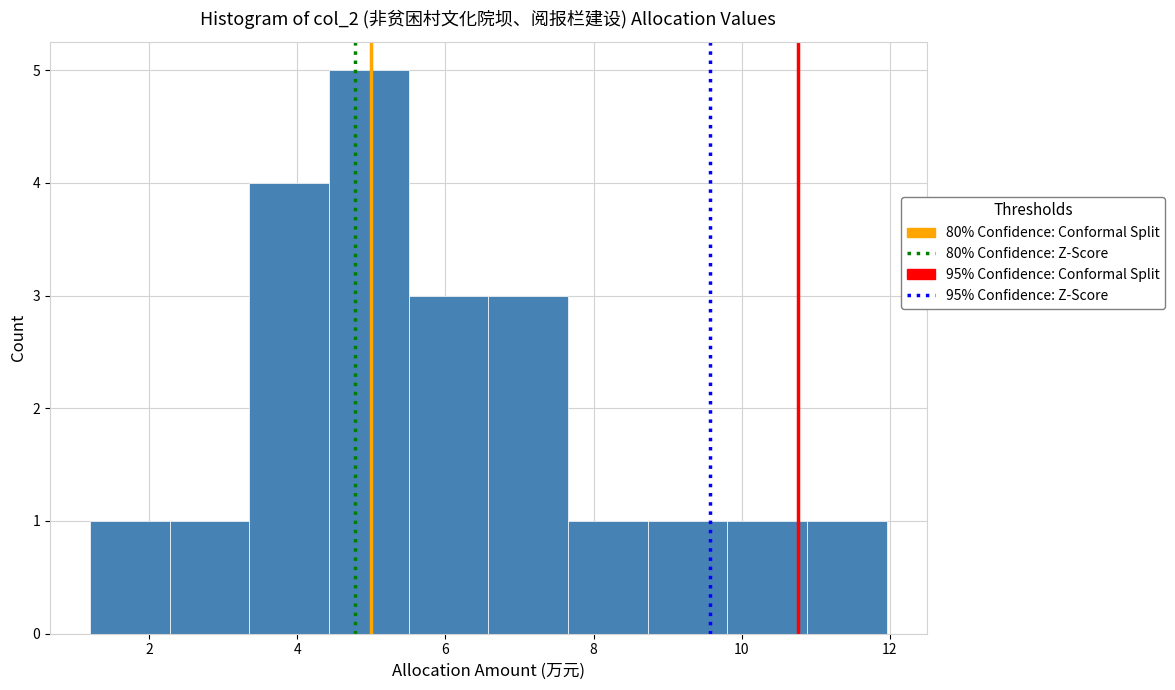

Reading left to right, transcribe this chart: for each bar, give the range it covers on the x-axis and its height. Neither the bar edges nor the heights are printed on the chart, so give them approximately, as read against the axes.

1.2 to 2.2: 1
2.2 to 3.4: 1
3.4 to 4.4: 4
4.4 to 5.6: 5
5.6 to 6.6: 3
6.6 to 7.6: 3
7.6 to 8.8: 1
8.8 to 9.8: 1
9.8 to 10.8: 1
10.8 to 12.0: 1